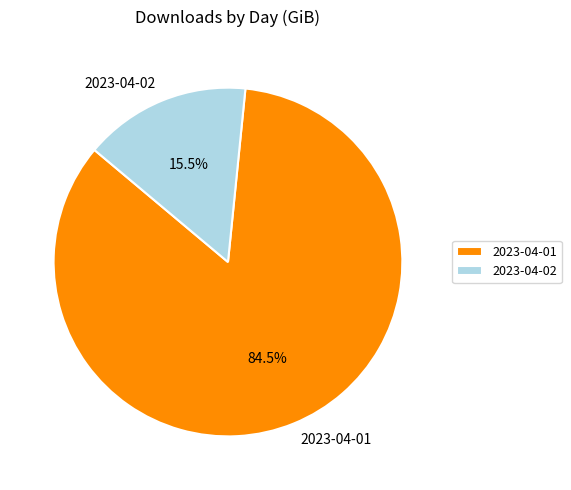

To the nearest percent, what is the average slice percentage?

50%